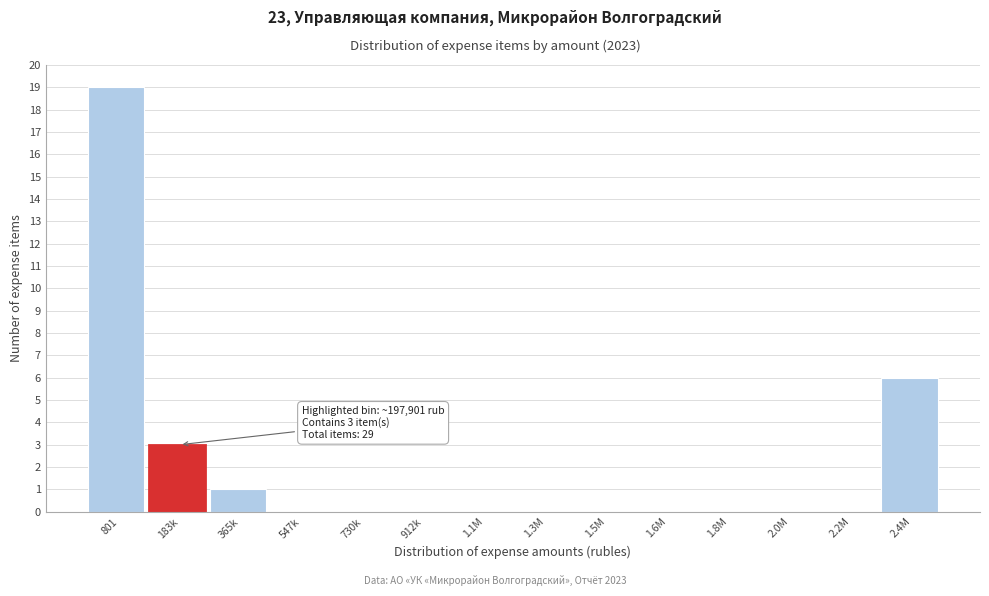

Reading left to right, list all the values displayed in this chart.

801=19	183k=3	365k=1	547k=0	730k=0	912k=0	1.1M=0	1.3M=0	1.5M=0	1.6M=0	1.8M=0	2.0M=0	2.2M=0	2.4M=6